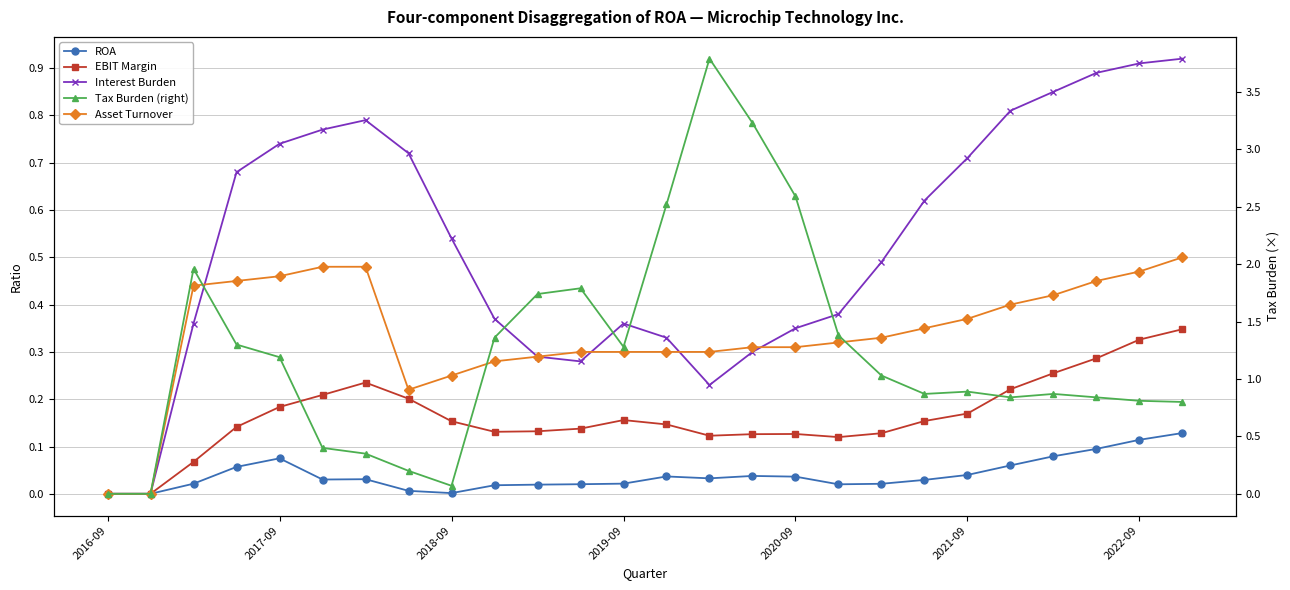

What is the difference between the second highest and minimum values in the Tax Burden (right) series?

3.2